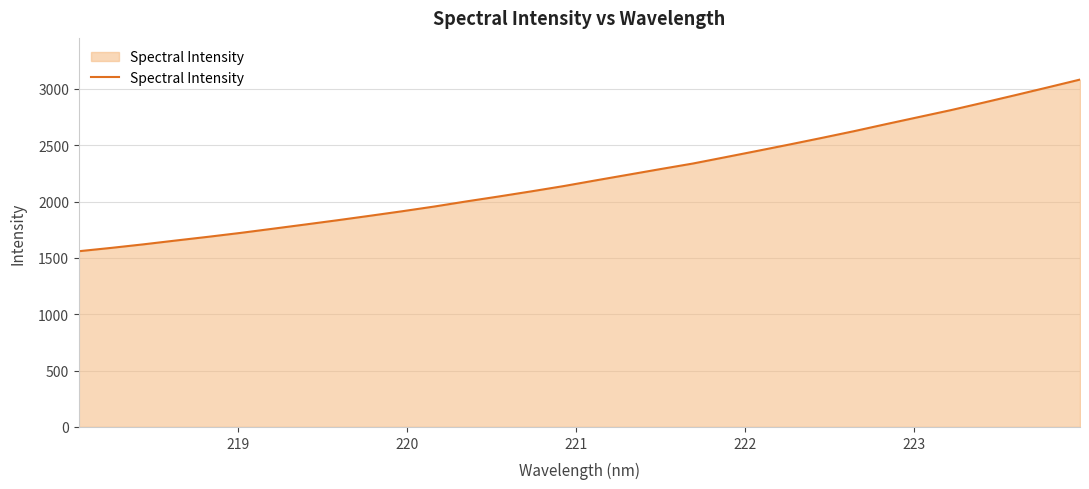

What is the smallest value displayed?

1559.7